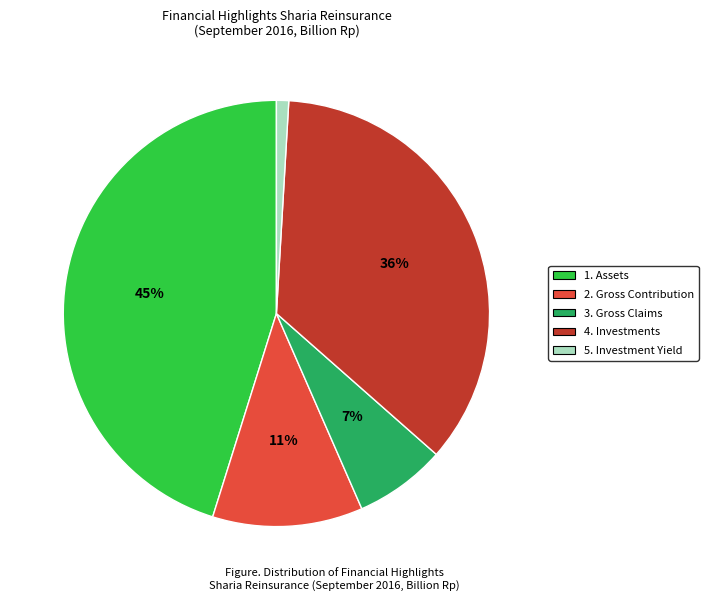

Does 5. Investment Yield account for over 50% of the chart?

No